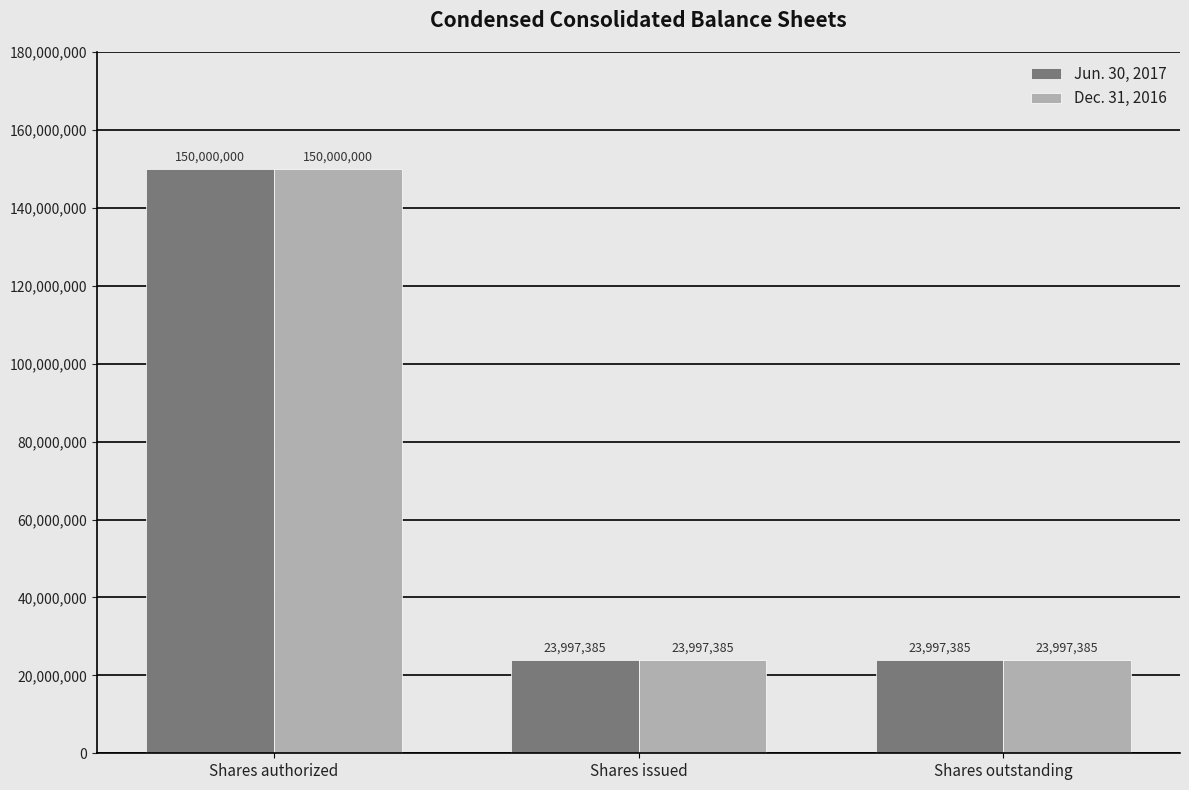

What is the value of the Dec. 31, 2016 bar at the 1st from the left?

150000000